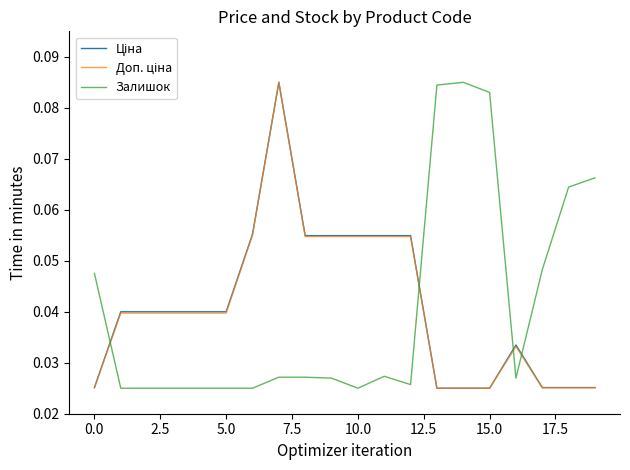

Which label corresponds to the smallest value in the chart?

13